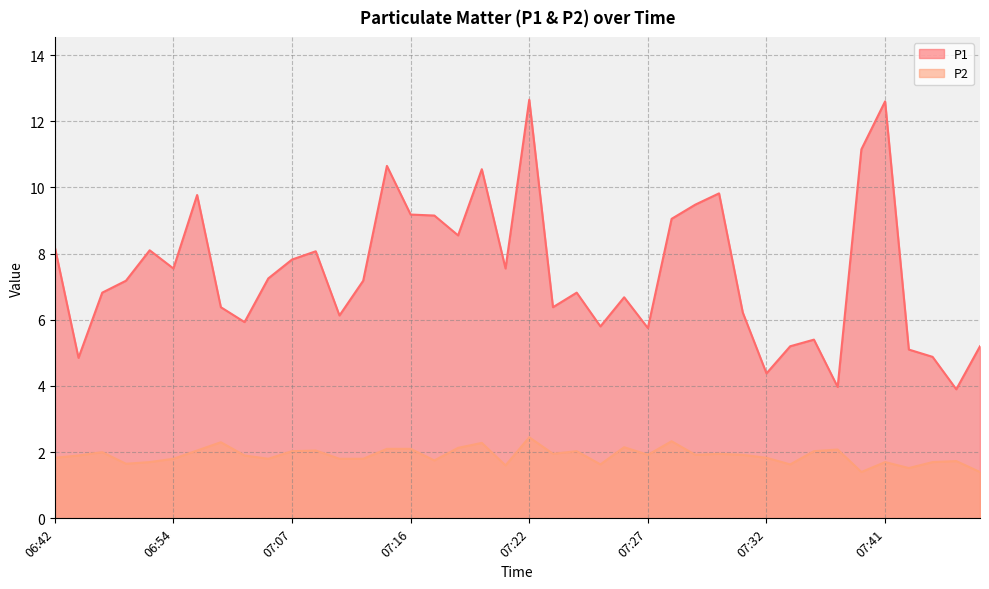

Which label corresponds to the largest value in the chart?

07:22